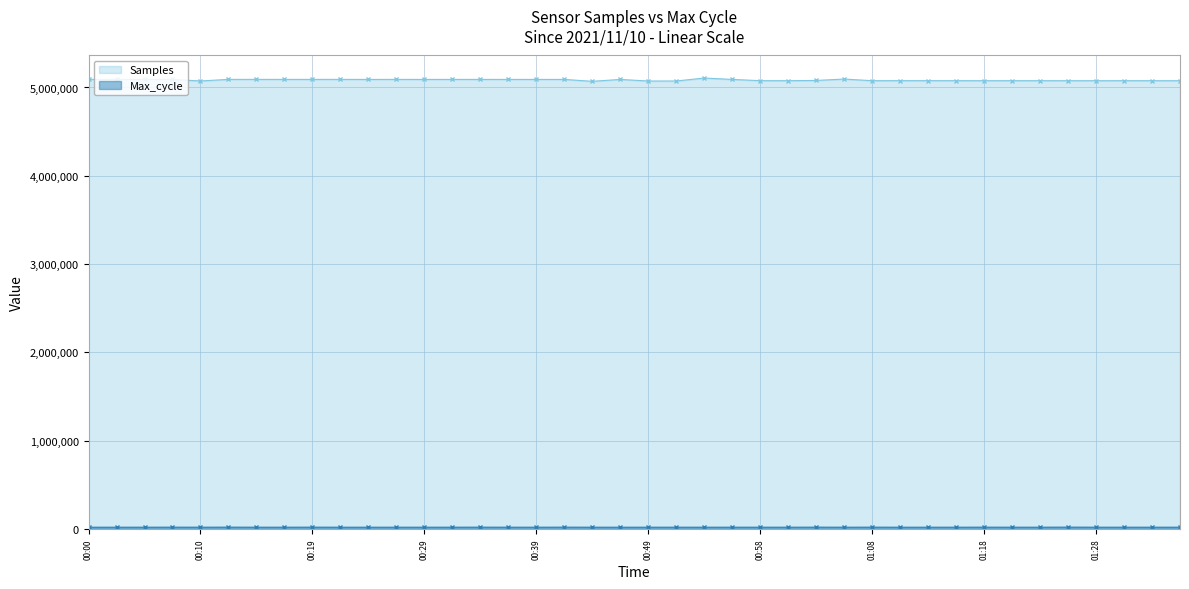

Is it true that Max_cycle equals 26310 at 01:21?

False